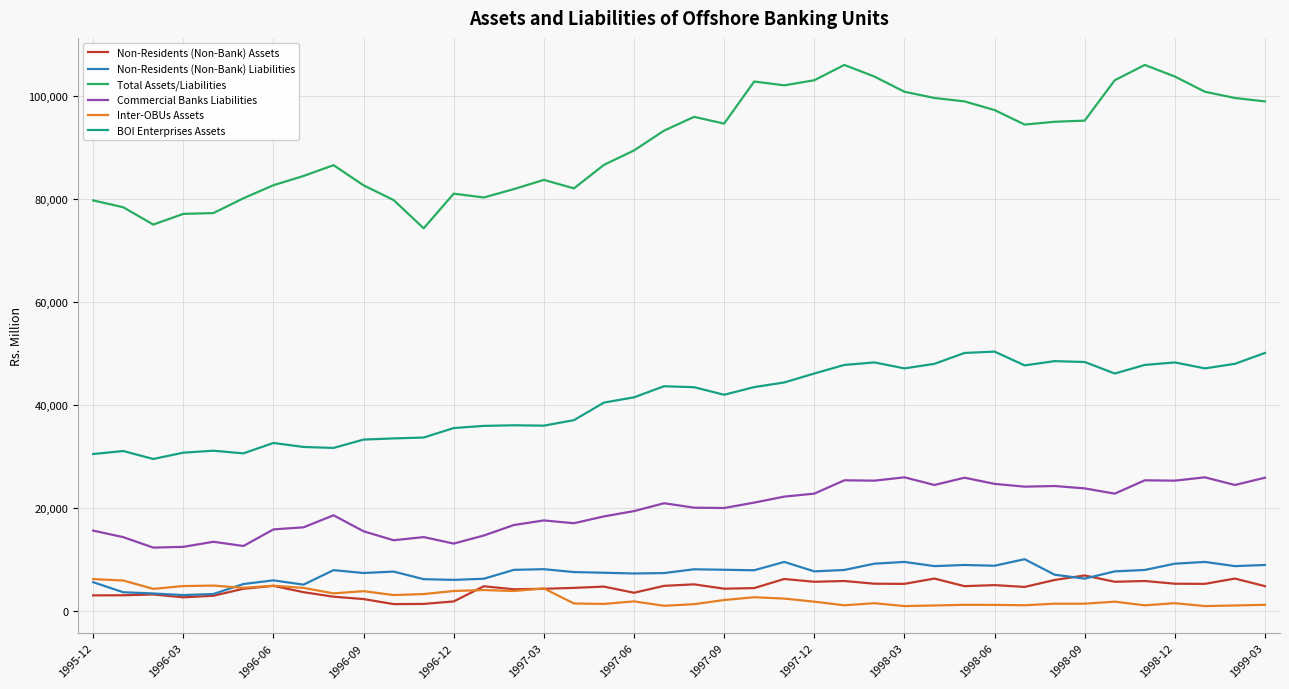

What are all the series names shown in the legend?

Non-Residents (Non-Bank) Assets, Non-Residents (Non-Bank) Liabilities, Total Assets/Liabilities, Commercial Banks Liabilities, Inter-OBUs Assets, BOI Enterprises Assets